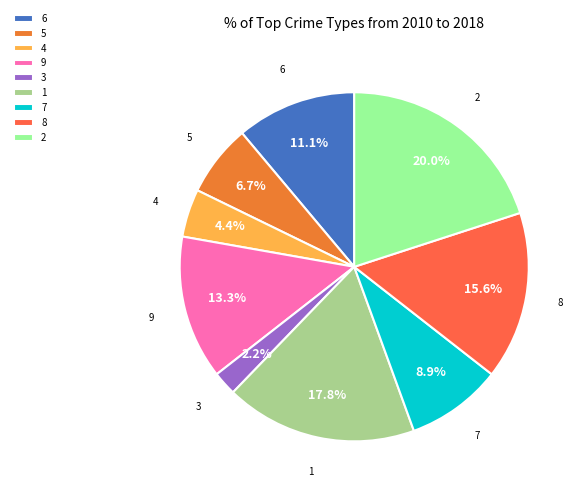

Between 7 and 8, which is larger?

8